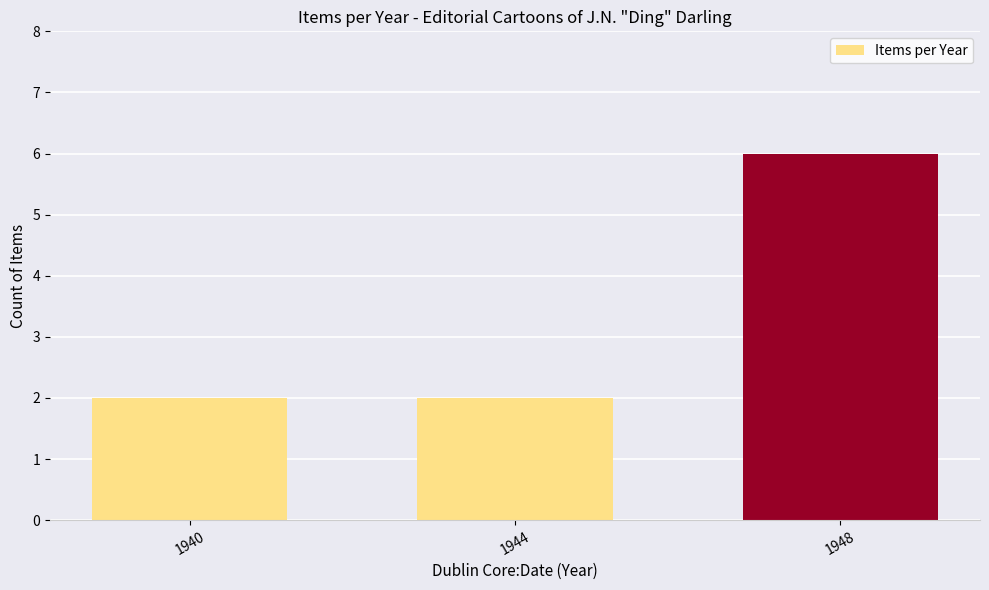

What is the difference between the maximum and minimum values?

4